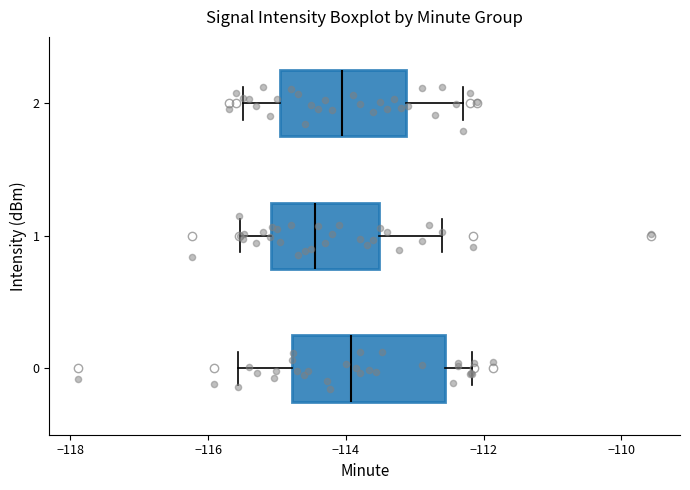

Which box has the furthest to the left median line?

1